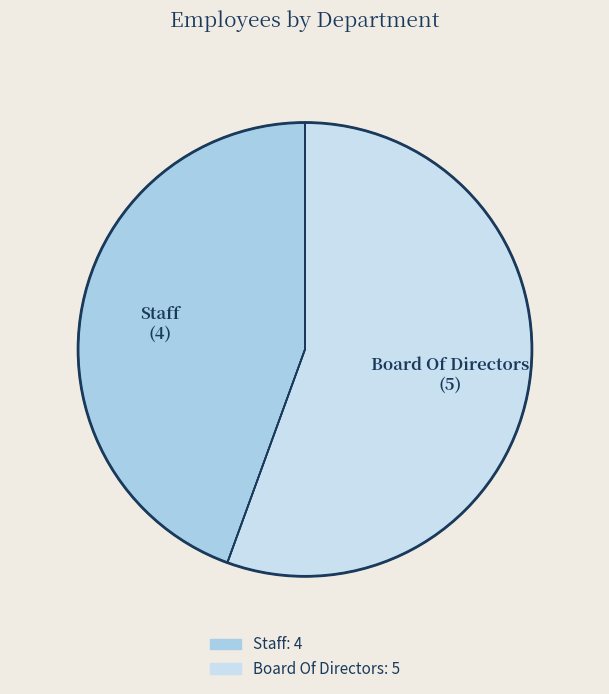

How many slices are in this pie chart?

2